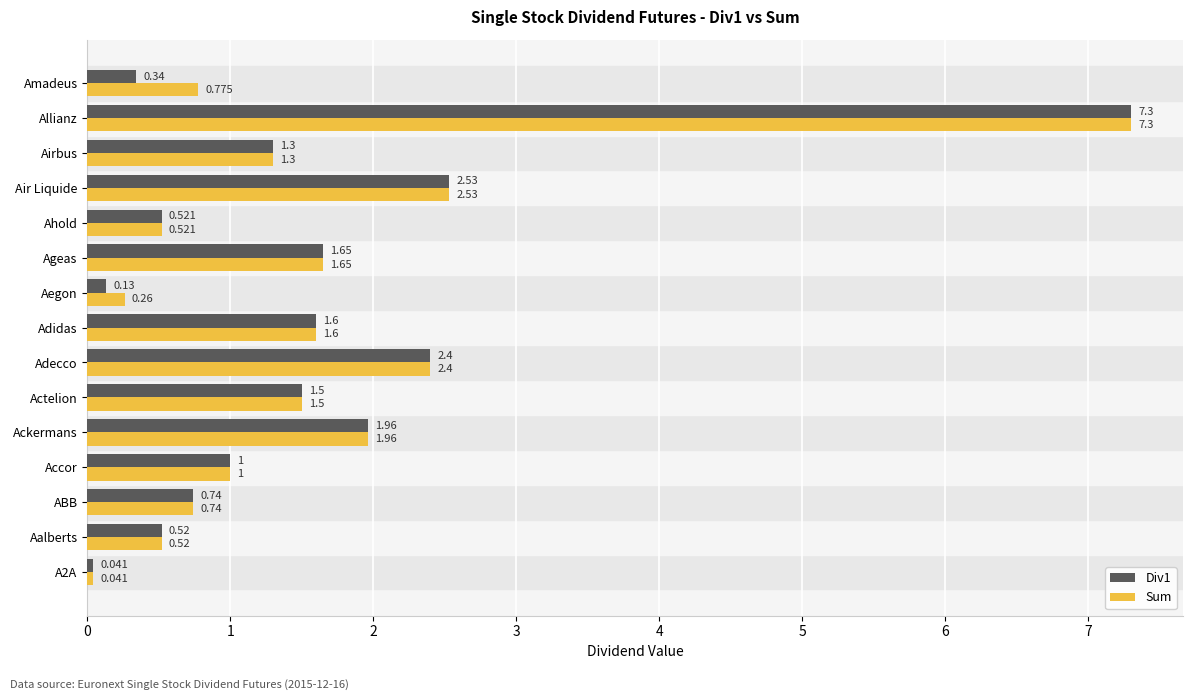

Which series has the largest total across all categories?

Sum